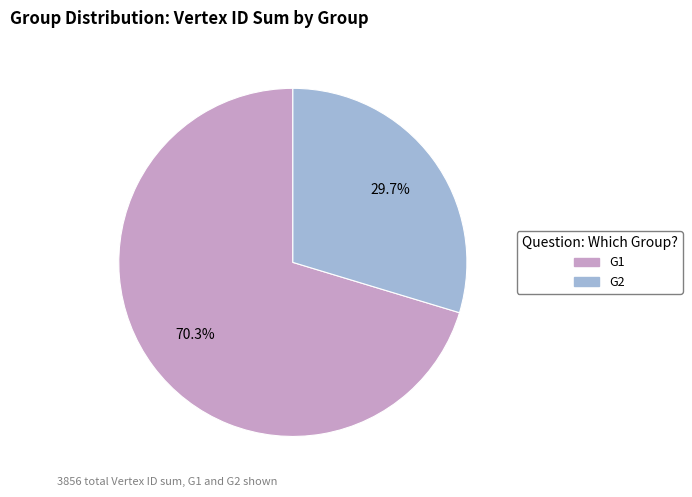

Does any single category account for the majority?

Yes